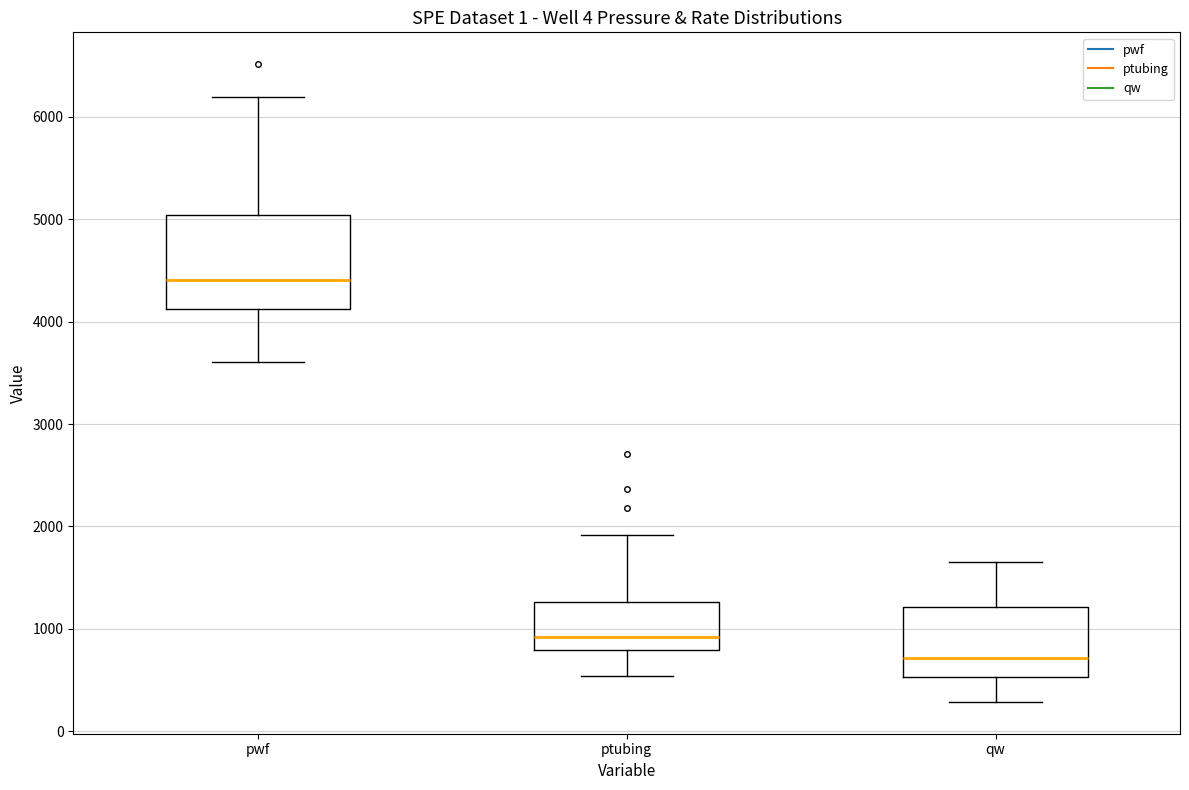

Which box's median line is the lowest?

qw